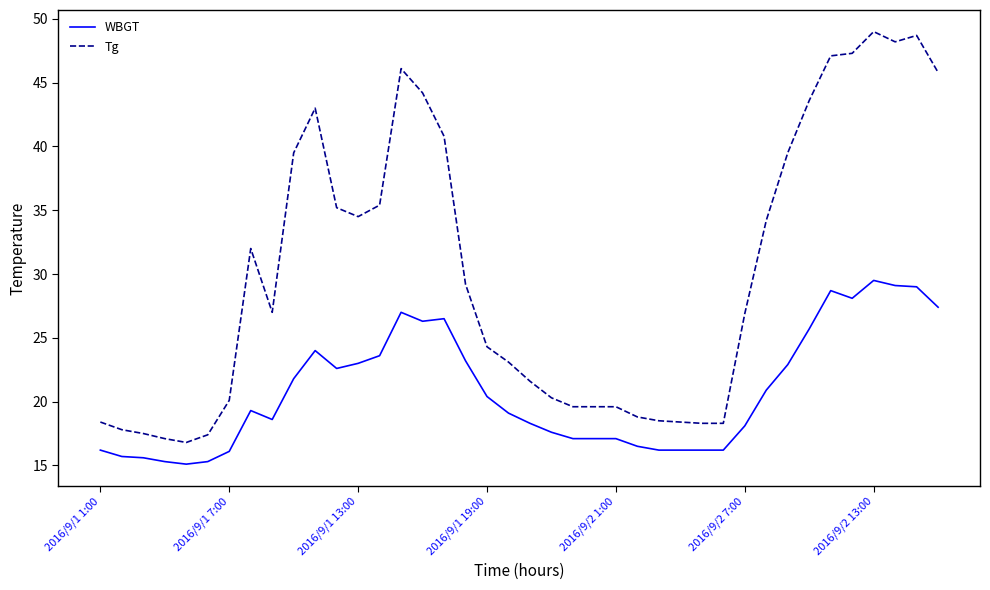

Rank the series by their maximum value, from lowest to highest.

WBGT, Tg